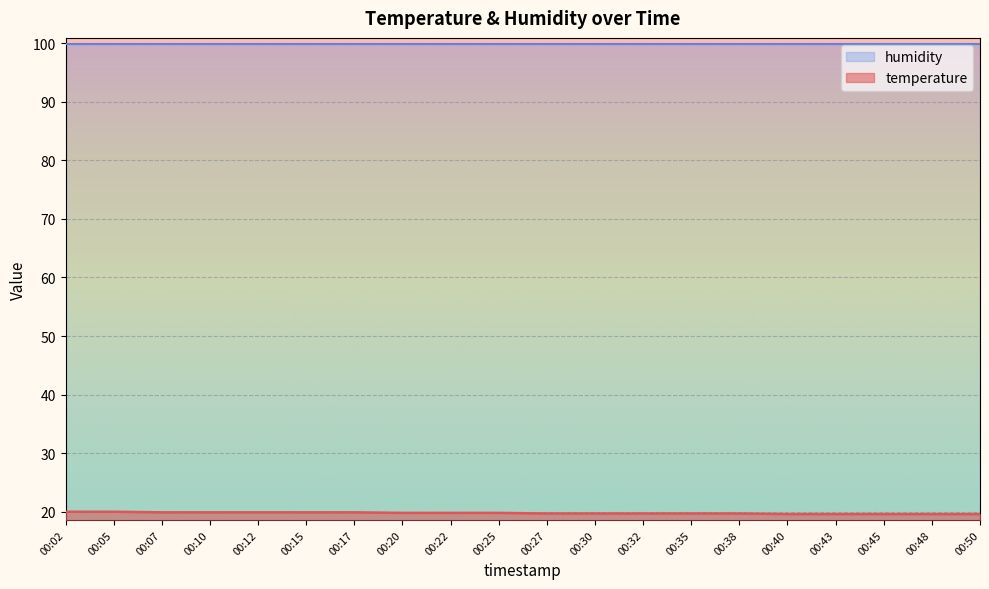

How many lines are shown in the chart?

2